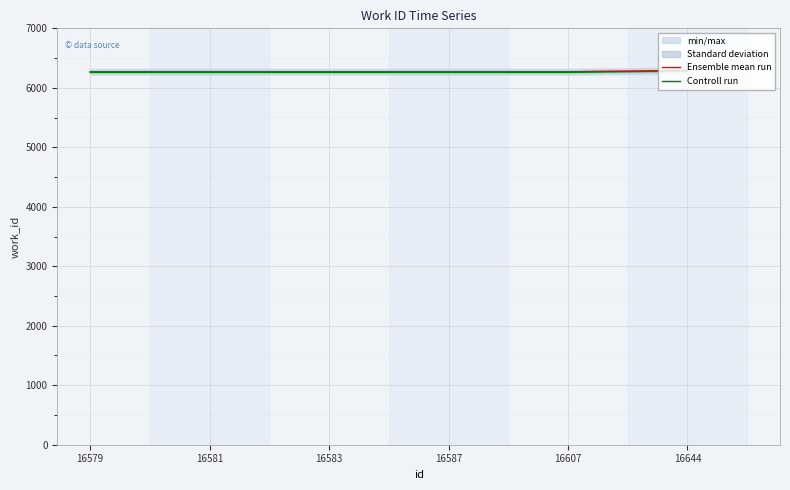

Which has a higher value, 16581 or 16644?

16644